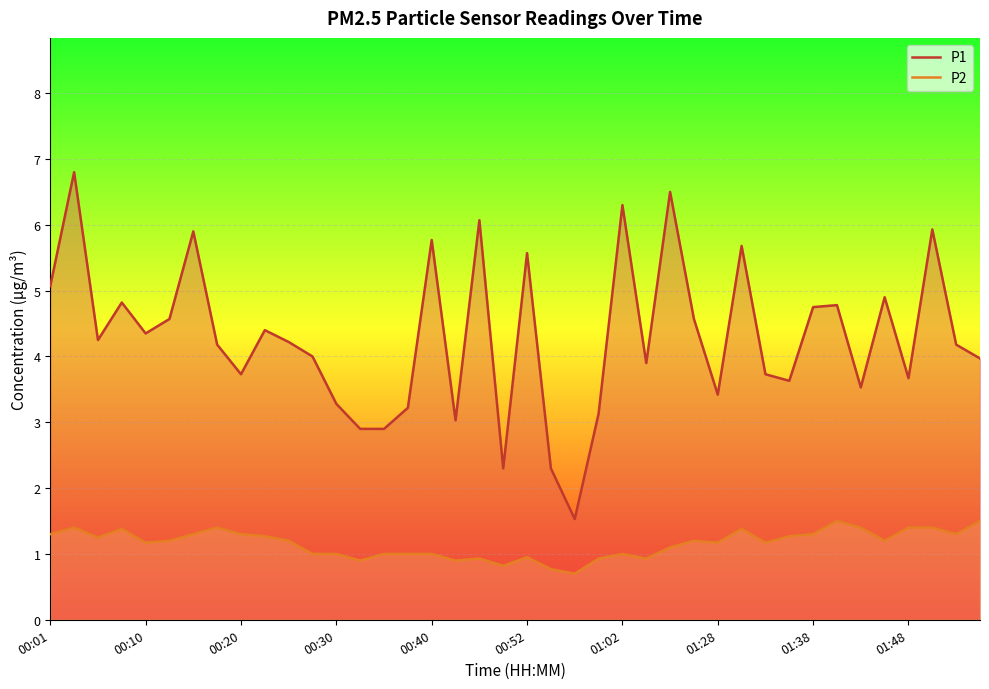

Is the value of P2 at 29 greater than the value of P1 at 13?

No